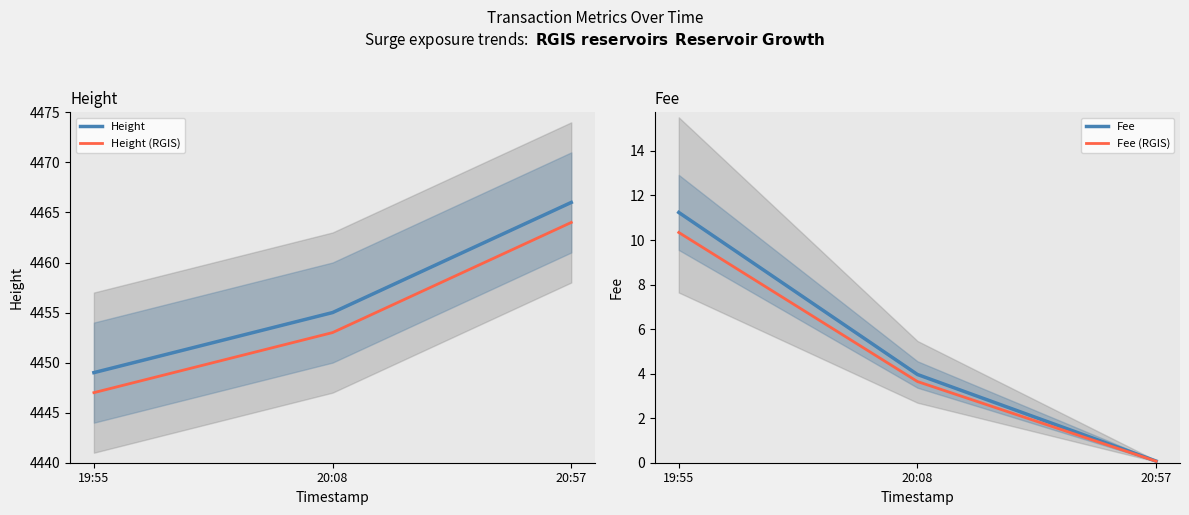

At which category is the sum across all series the highest?

20:57